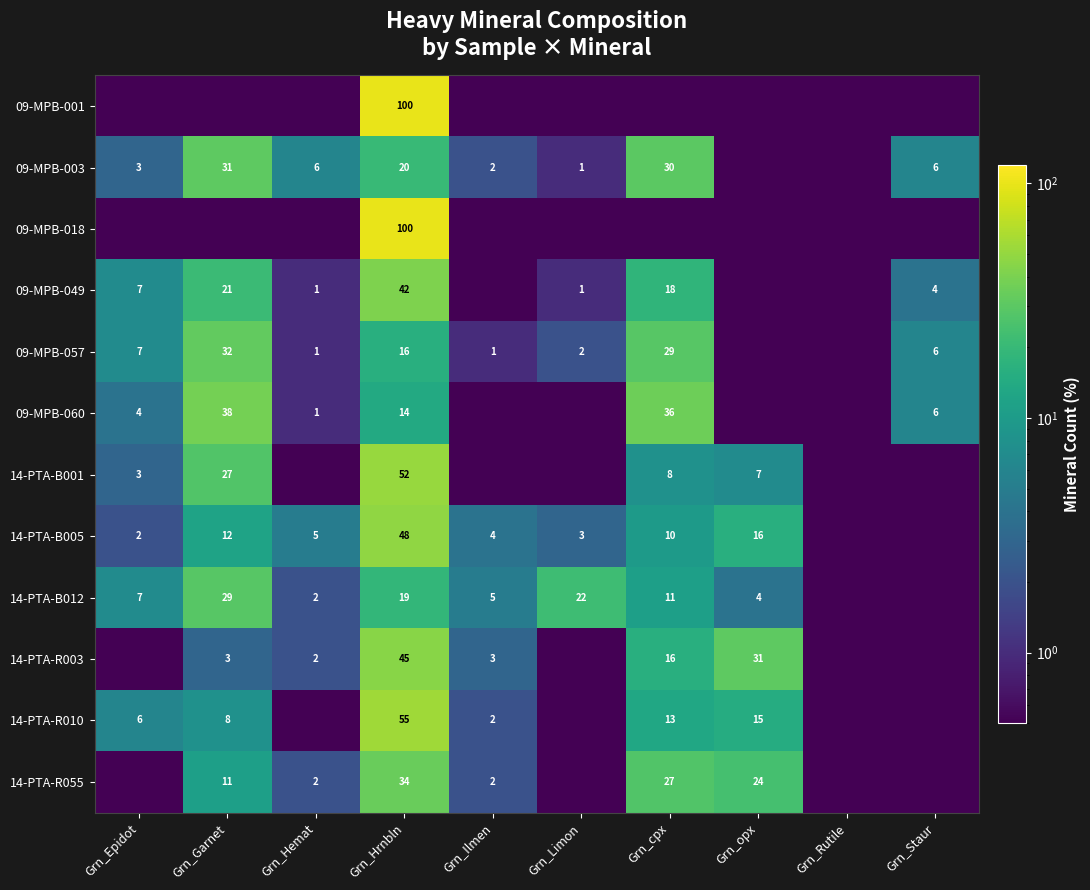

Is the value of 14-PTA-B001 at Grn_opx greater than the value of 14-PTA-R055 at Grn_Garnet?

No